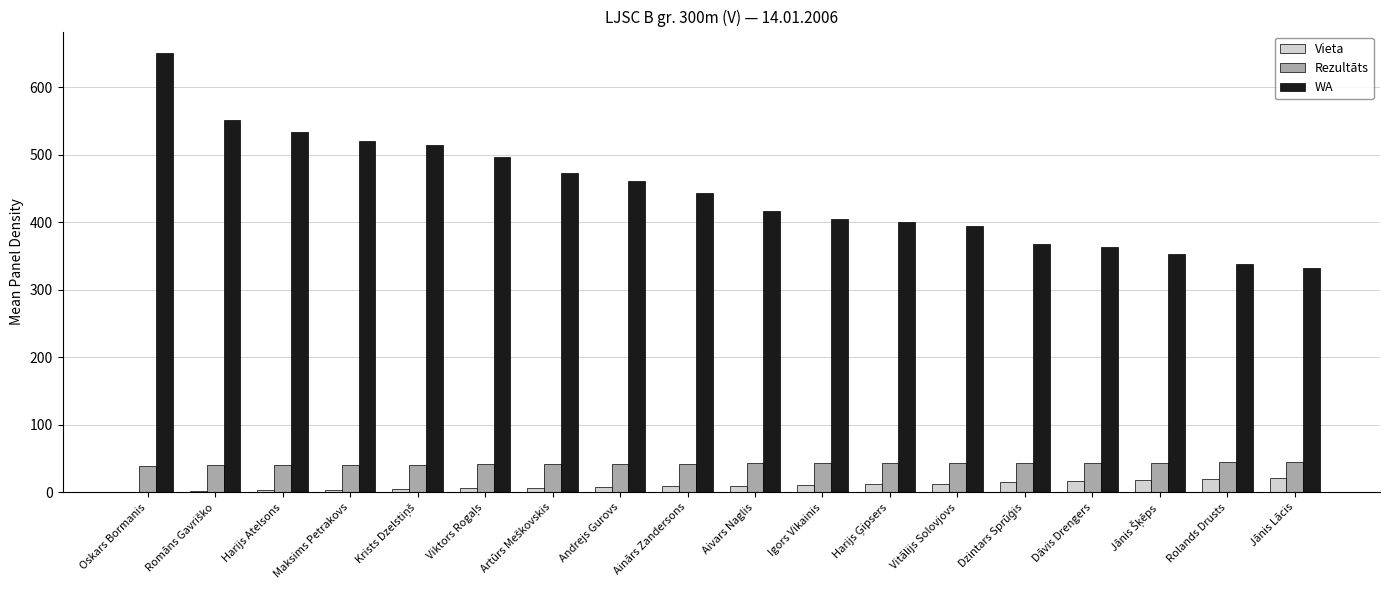

What is the greatest value displayed?

650.0